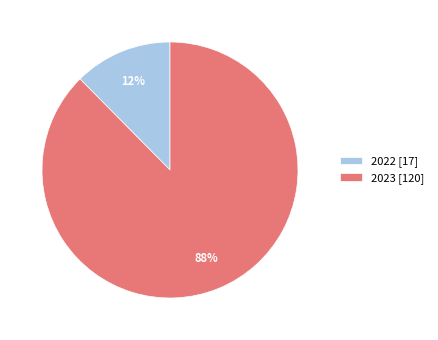

How many segments does this pie chart have?

2